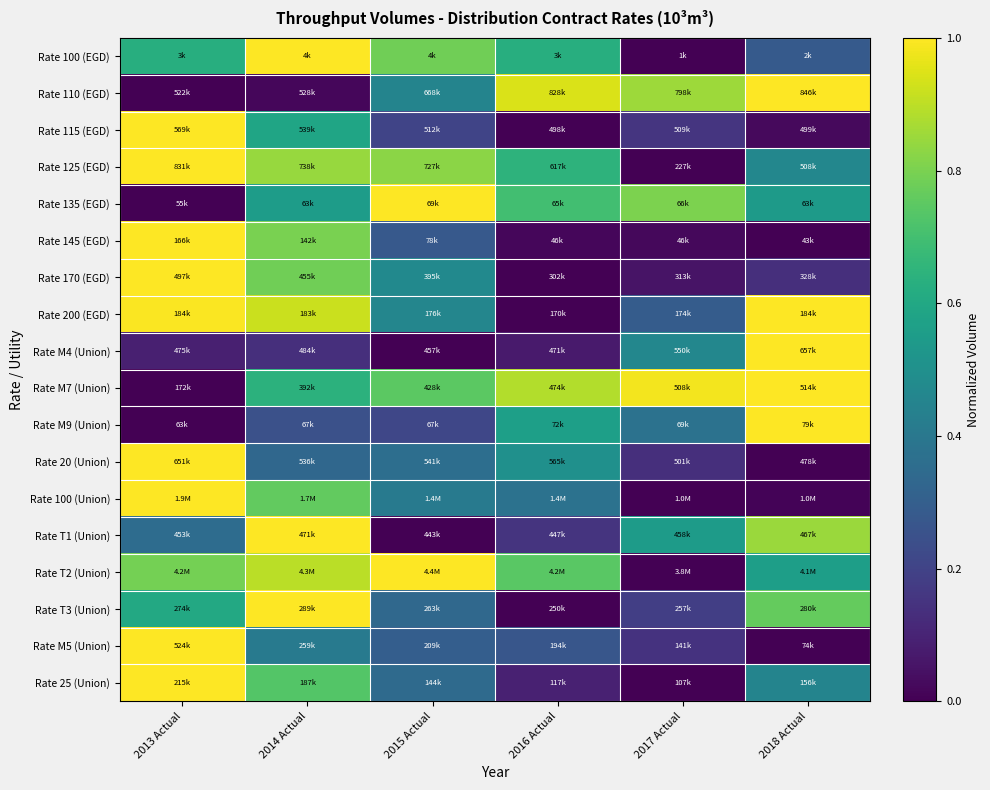

Reading right to left, transcribe all the data shown in this chart.

Rate 100 (EGD): 2018 Actual=0.3	2017 Actual=0.0	2016 Actual=0.6	2015 Actual=0.8	2014 Actual=1.0	2013 Actual=0.6
Rate 110 (EGD): 2018 Actual=1.0	2017 Actual=0.9	2016 Actual=0.9	2015 Actual=0.4	2014 Actual=0.0	2013 Actual=0.0
Rate 115 (EGD): 2018 Actual=0.0	2017 Actual=0.2	2016 Actual=0.0	2015 Actual=0.2	2014 Actual=0.6	2013 Actual=1.0
Rate 125 (EGD): 2018 Actual=0.5	2017 Actual=0.0	2016 Actual=0.6	2015 Actual=0.8	2014 Actual=0.8	2013 Actual=1.0
Rate 135 (EGD): 2018 Actual=0.5	2017 Actual=0.8	2016 Actual=0.7	2015 Actual=1.0	2014 Actual=0.6	2013 Actual=0.0
Rate 145 (EGD): 2018 Actual=0.0	2017 Actual=0.0	2016 Actual=0.0	2015 Actual=0.3	2014 Actual=0.8	2013 Actual=1.0
Rate 170 (EGD): 2018 Actual=0.1	2017 Actual=0.1	2016 Actual=0.0	2015 Actual=0.5	2014 Actual=0.8	2013 Actual=1.0
Rate 200 (EGD): 2018 Actual=1.0	2017 Actual=0.3	2016 Actual=0.0	2015 Actual=0.5	2014 Actual=0.9	2013 Actual=1.0
Rate M4 (Union): 2018 Actual=1.0	2017 Actual=0.5	2016 Actual=0.1	2015 Actual=0.0	2014 Actual=0.1	2013 Actual=0.1
Rate M7 (Union): 2018 Actual=1.0	2017 Actual=1.0	2016 Actual=0.9	2015 Actual=0.7	2014 Actual=0.6	2013 Actual=0.0
Rate M9 (Union): 2018 Actual=1.0	2017 Actual=0.4	2016 Actual=0.6	2015 Actual=0.2	2014 Actual=0.2	2013 Actual=0.0
Rate 20 (Union): 2018 Actual=0.0	2017 Actual=0.1	2016 Actual=0.5	2015 Actual=0.4	2014 Actual=0.3	2013 Actual=1.0
Rate 100 (Union): 2018 Actual=0.0	2017 Actual=0.0	2016 Actual=0.4	2015 Actual=0.4	2014 Actual=0.8	2013 Actual=1.0
Rate T1 (Union): 2018 Actual=0.8	2017 Actual=0.5	2016 Actual=0.2	2015 Actual=0.0	2014 Actual=1.0	2013 Actual=0.4
Rate T2 (Union): 2018 Actual=0.6	2017 Actual=0.0	2016 Actual=0.7	2015 Actual=1.0	2014 Actual=0.9	2013 Actual=0.8
Rate T3 (Union): 2018 Actual=0.8	2017 Actual=0.2	2016 Actual=0.0	2015 Actual=0.3	2014 Actual=1.0	2013 Actual=0.6
Rate M5 (Union): 2018 Actual=0.0	2017 Actual=0.1	2016 Actual=0.3	2015 Actual=0.3	2014 Actual=0.4	2013 Actual=1.0
Rate 25 (Union): 2018 Actual=0.5	2017 Actual=0.0	2016 Actual=0.1	2015 Actual=0.3	2014 Actual=0.7	2013 Actual=1.0